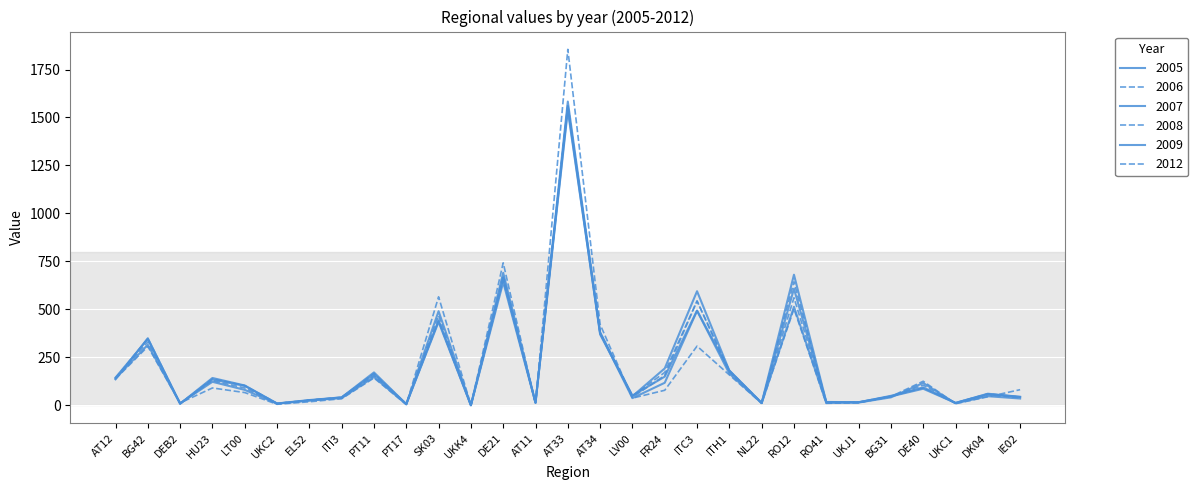

At which label does 2009 first exceed 48?

AT12